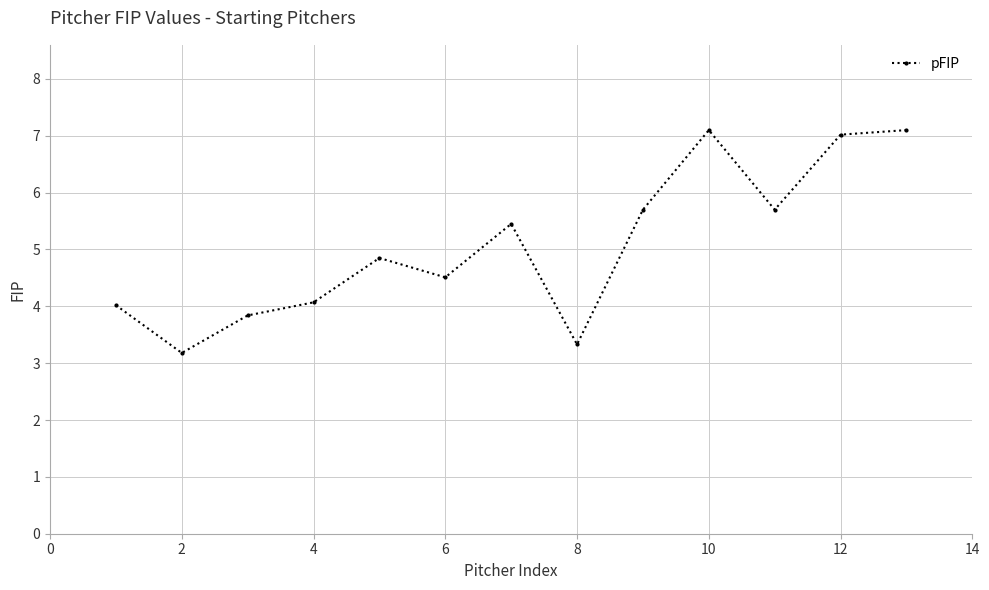

How many categories are shown in the chart?

13